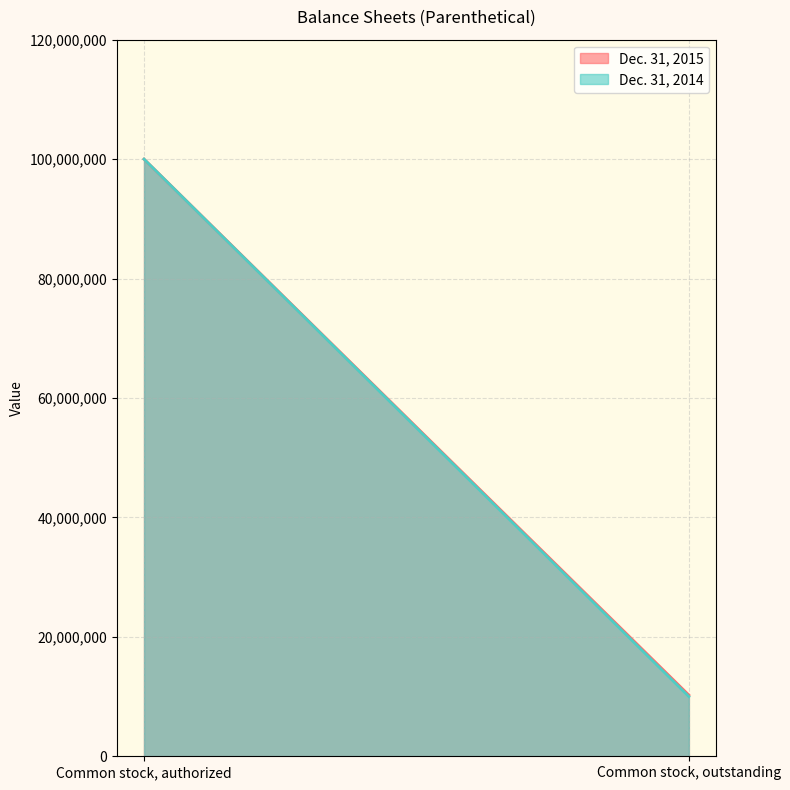

What are all the series names shown in the legend?

Dec. 31, 2015, Dec. 31, 2014